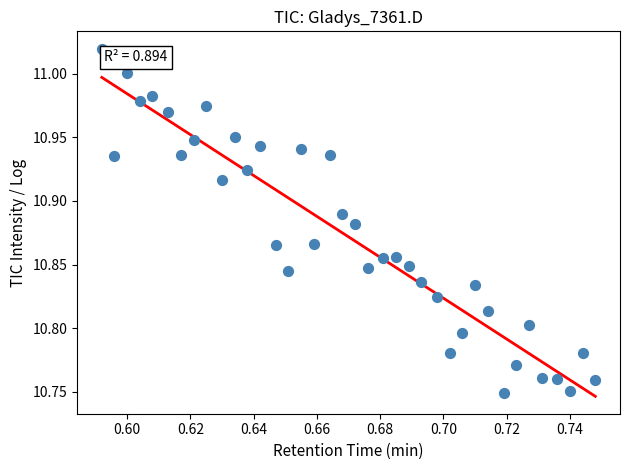

What is the range of Y values (max minus min)?

0.3